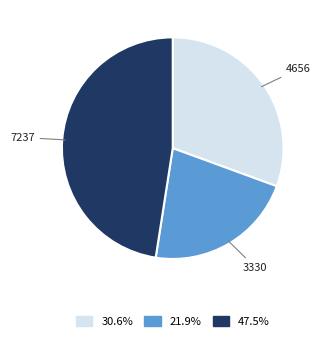

How many segments does this pie chart have?

3